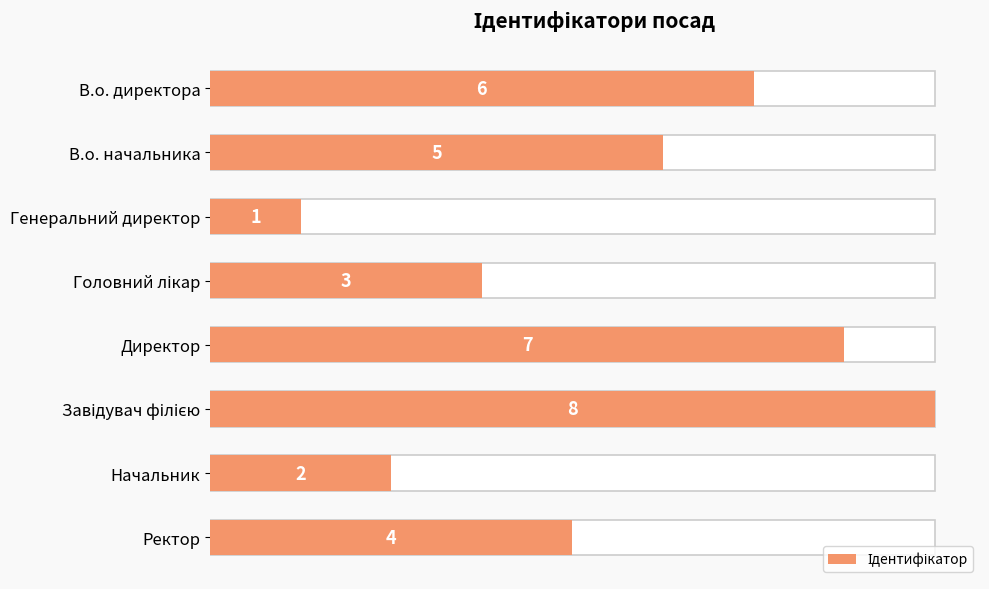

How many values are between 3 and 7?

5